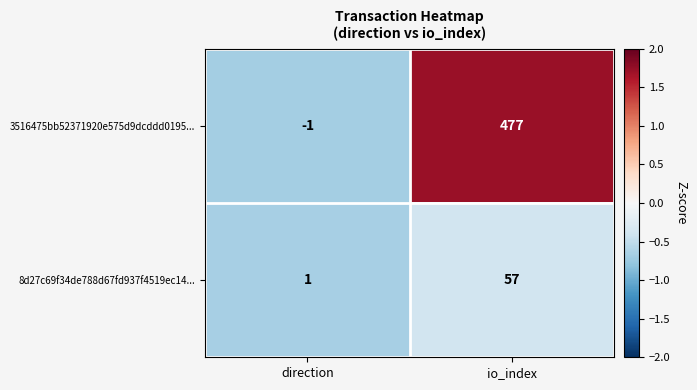

At which category is the sum across all series the highest?

io_index